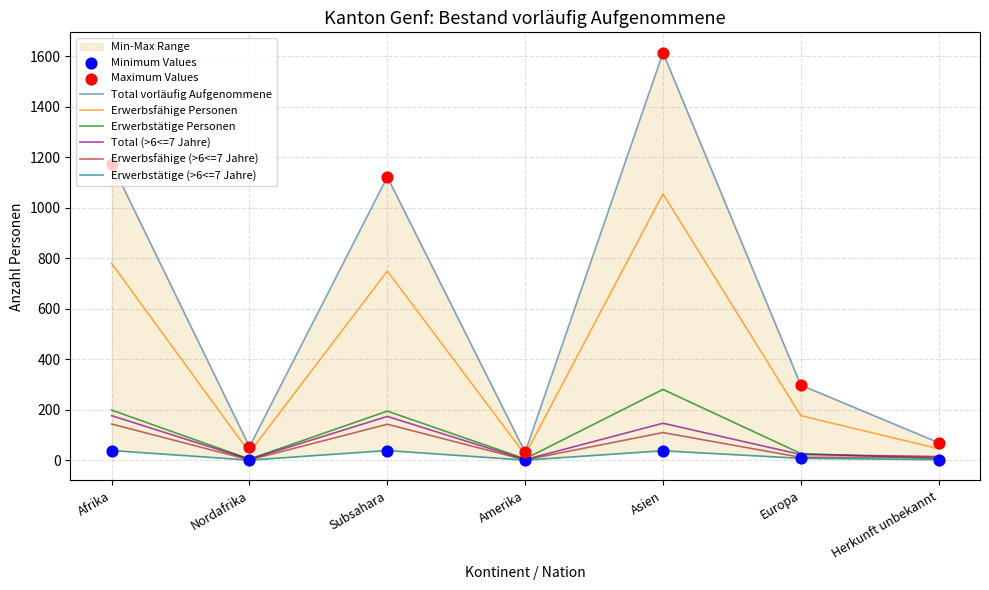

At how many categories does at least one series exceed 1071?

3